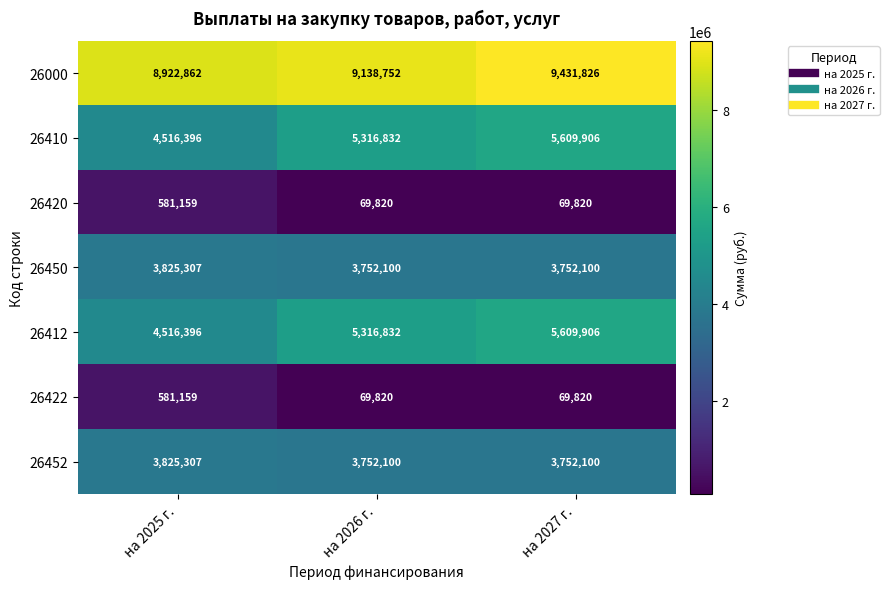

What is the spread (max minus min) of values at на 2026 г.?

9068932